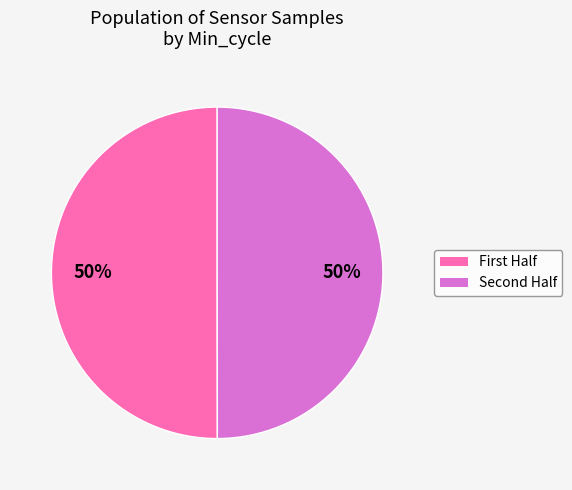

To the nearest percent, what is the average slice percentage?

50%